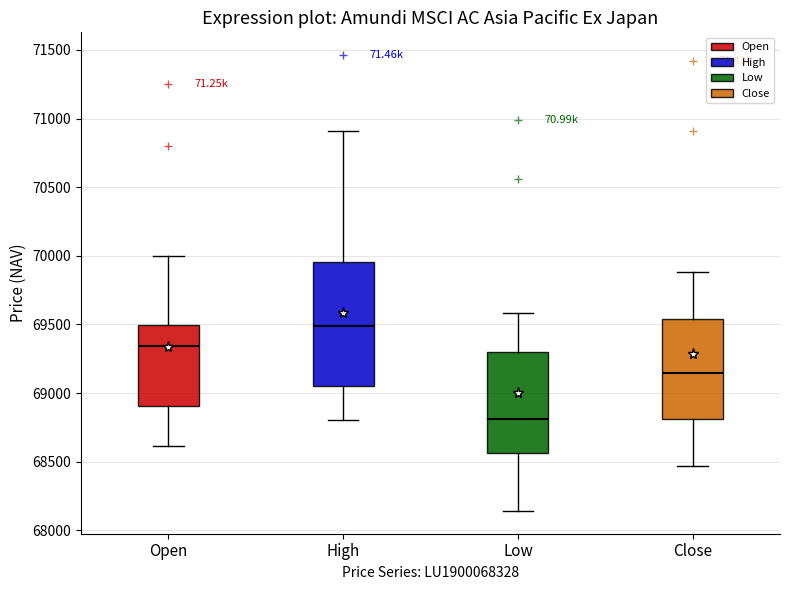

Comparing the boxes themselves (not the whiskers), which one is the tallest?

High